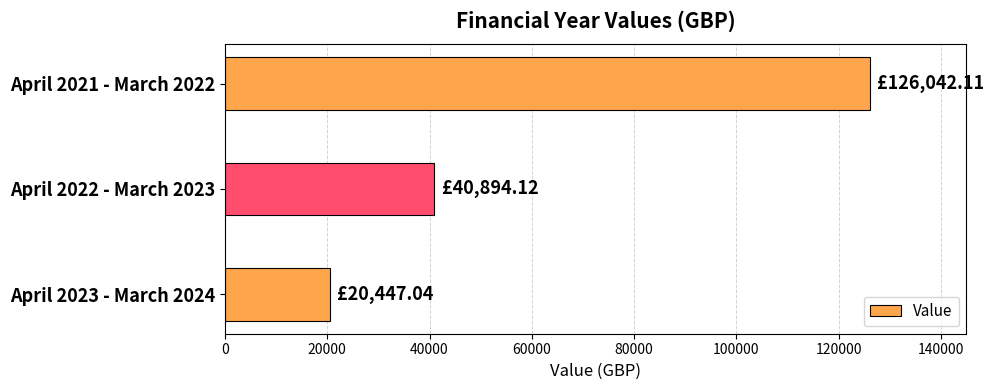

List the labels in order of value, smallest first.

April 2023 - March 2024, April 2022 - March 2023, April 2021 - March 2022